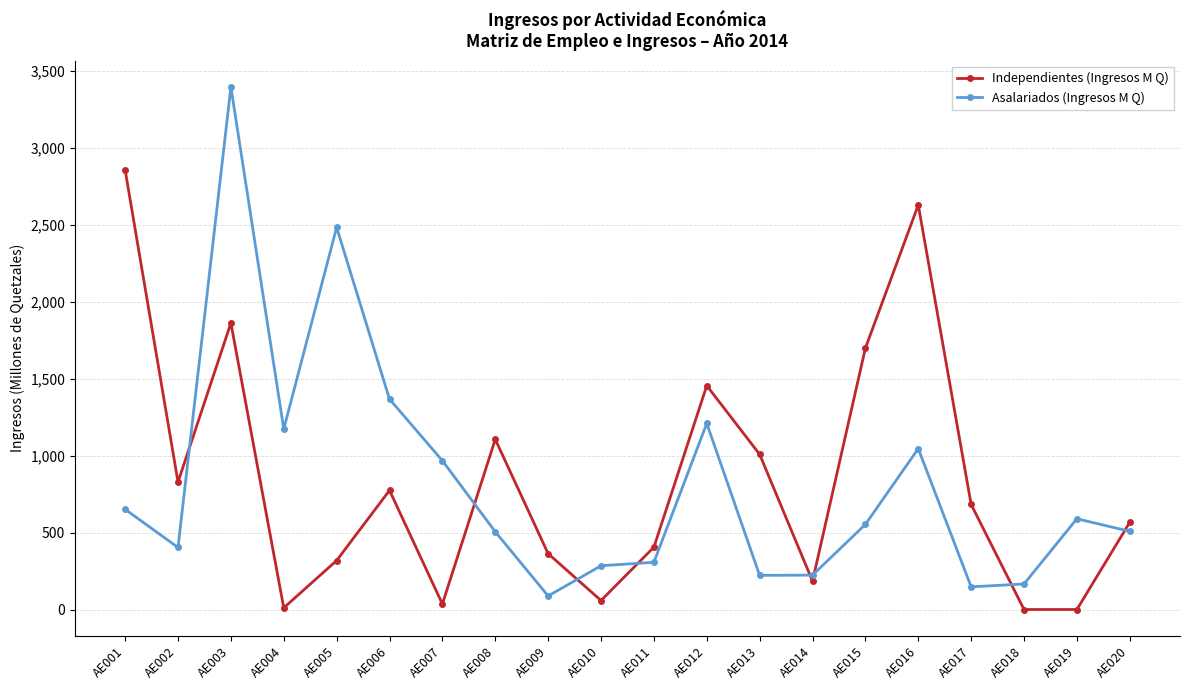

At AE015, list the series in order from largest to smallest.

Independientes (Ingresos M Q), Asalariados (Ingresos M Q)